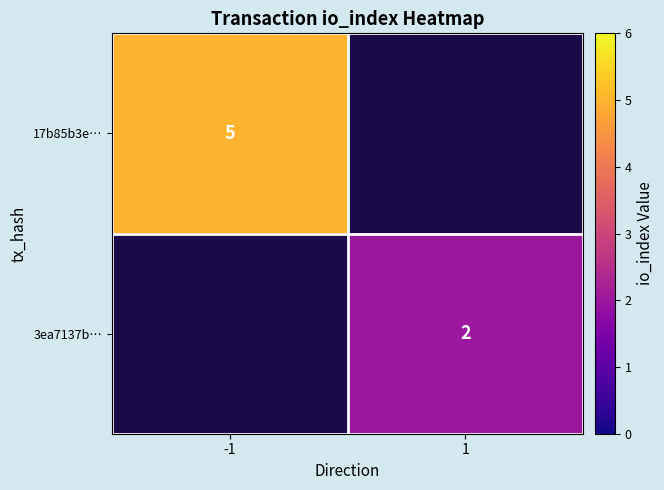

Is the value of 17b85b3e… at -1 greater than the value of 3ea7137b… at 1?

Yes